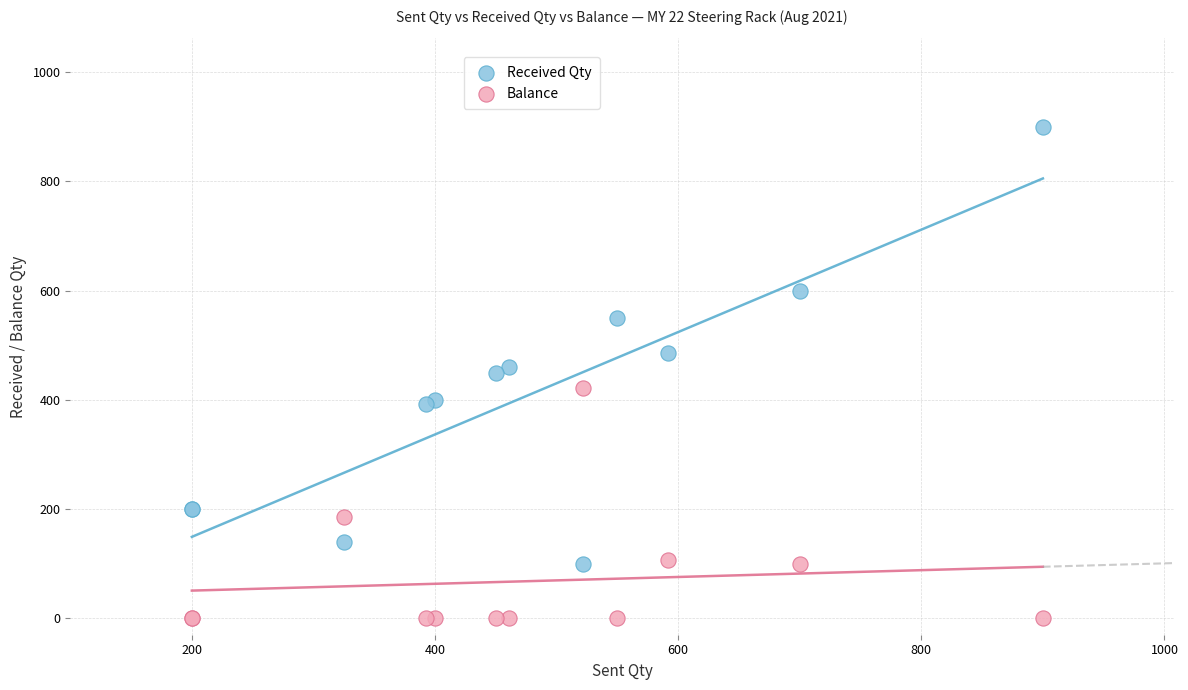

What are all the series names shown in the legend?

Received Qty, Balance